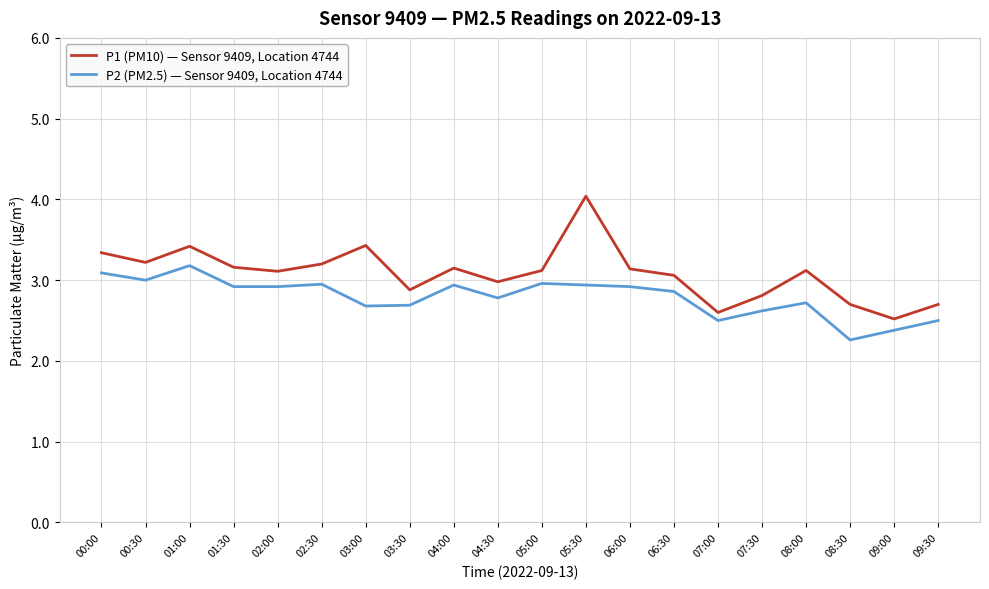

Which series has the widest spread of values?

P1 (PM10) — Sensor 9409, Location 4744